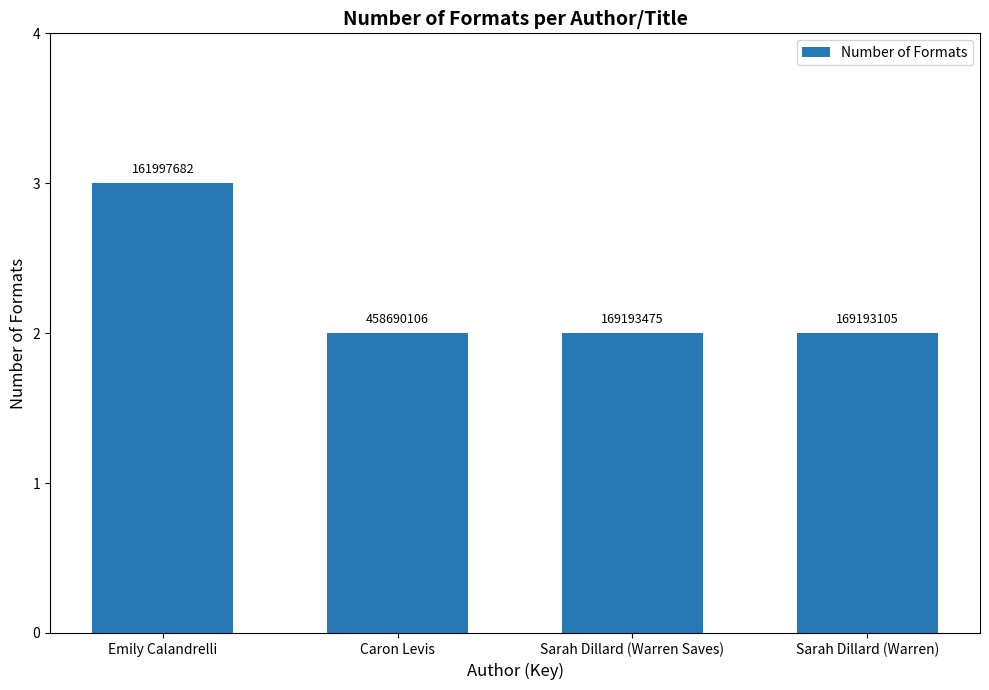

Is it true that the value at Emily Calandrelli is 3?

True